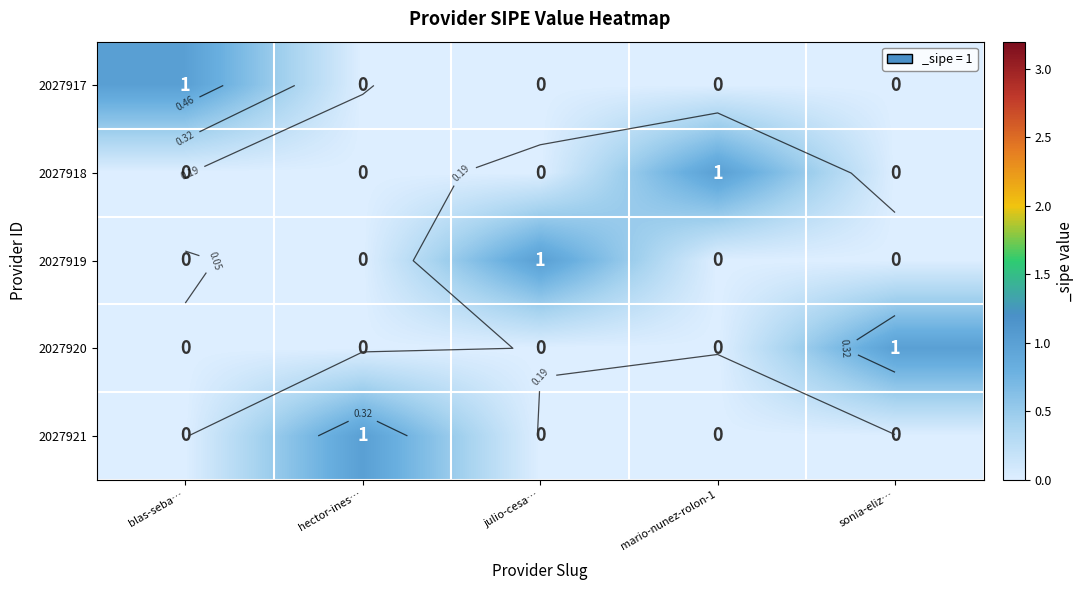

How many categories are shown in the chart?

5